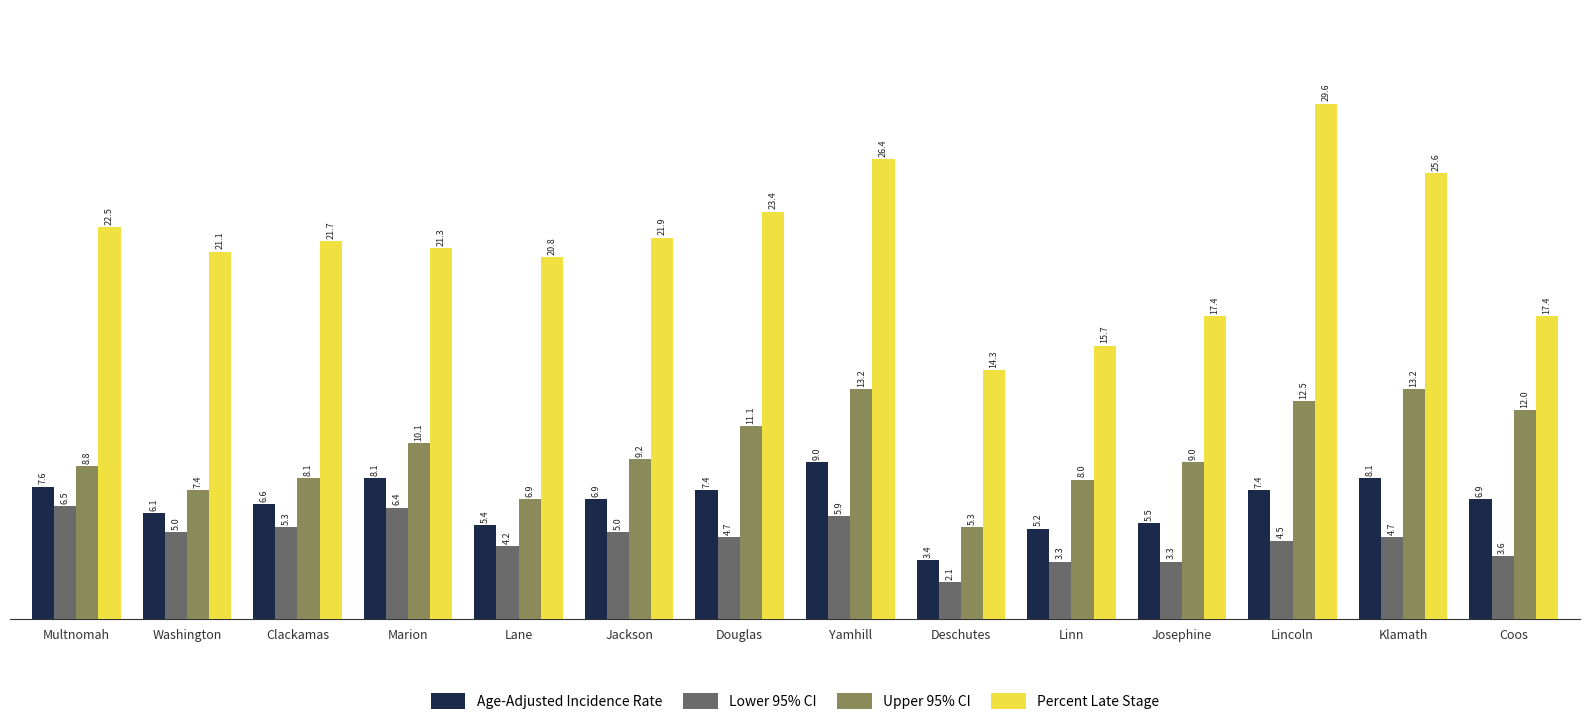

The Age-Adjusted Incidence Rate series shows 13.8 at Yamhill. True or false?

False